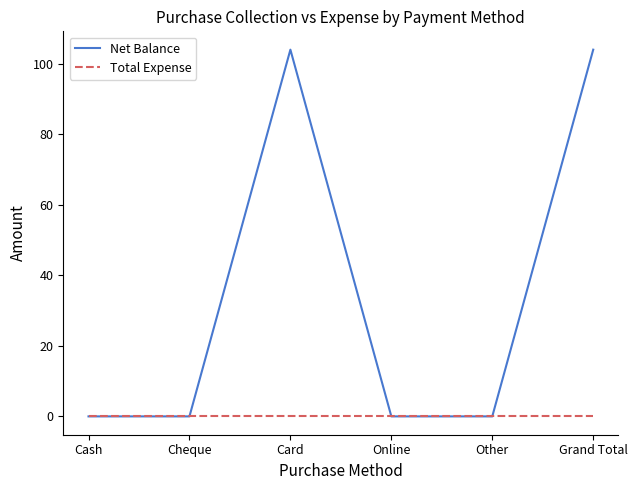

True or false: Net Balance has a value of 53 at Cheque.

False